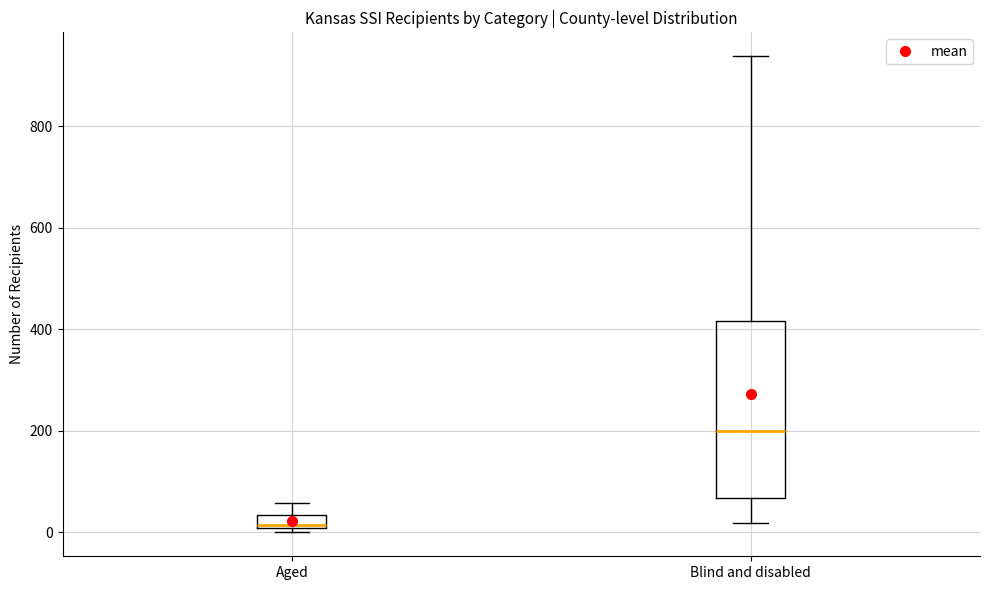

Which box is the tallest, from its lower edge to its upper edge?

Blind and disabled